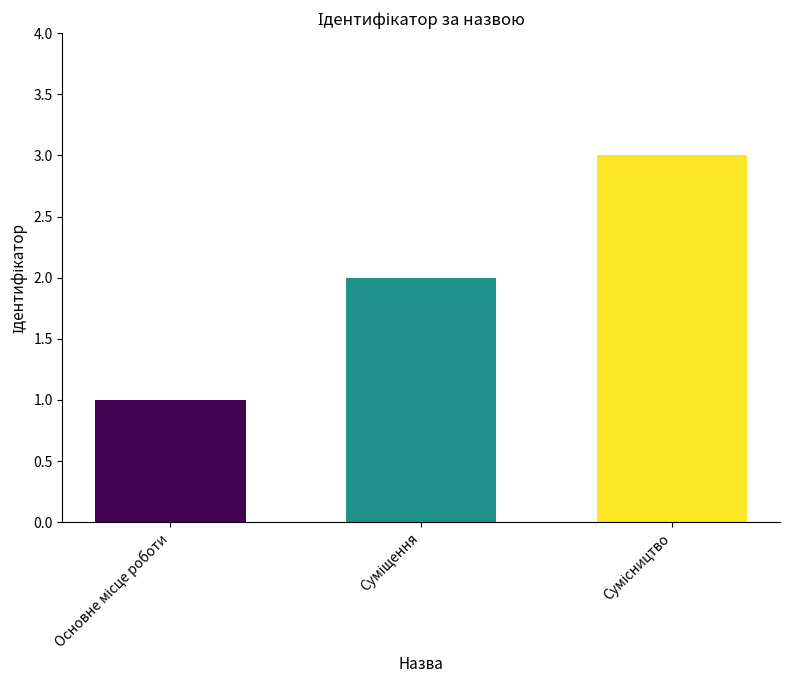

What is the sum of all values?

6